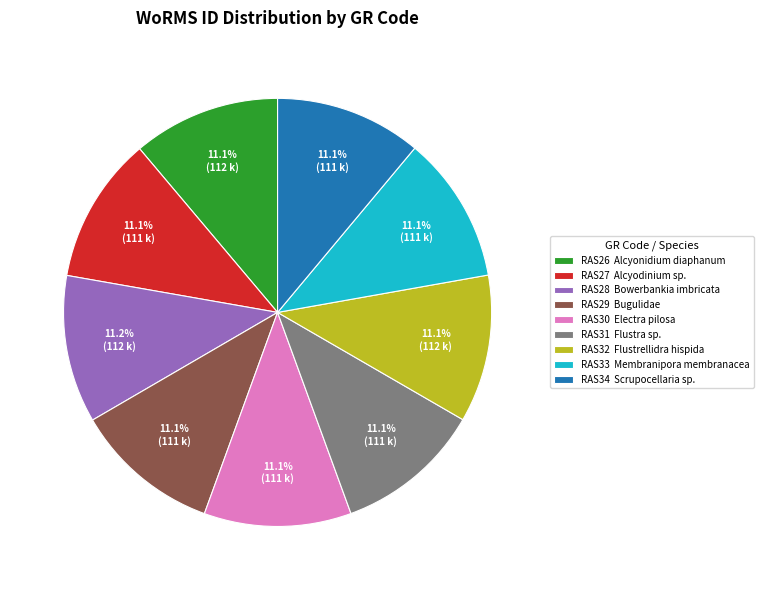

What percentage is the RAS26 slice, to the nearest percent?

11%